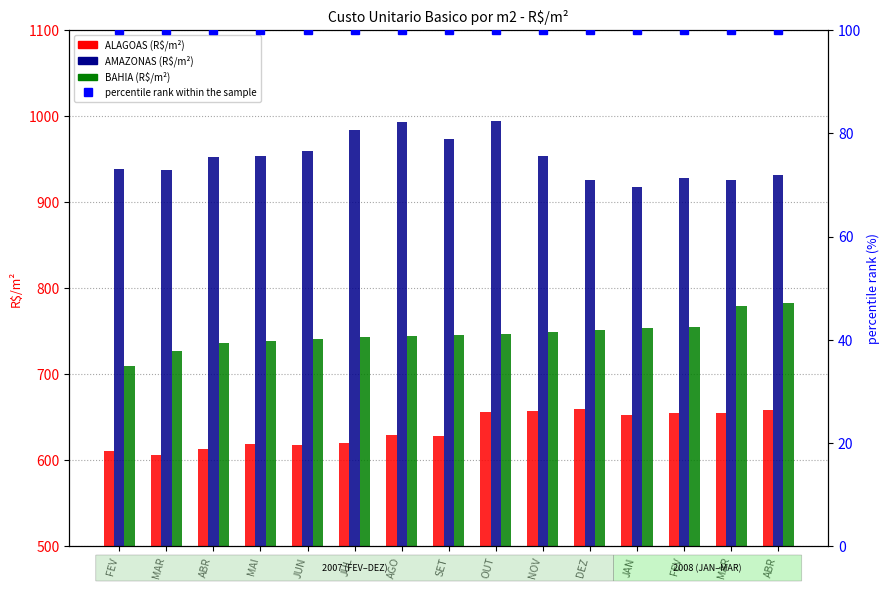

The value of percentile rank within the sample at MAI is 100.0. True or false?

True